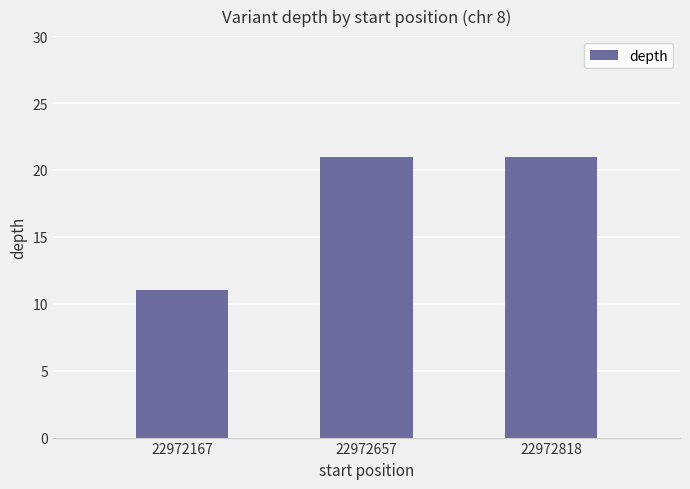

What is the maximum value shown in the chart?

21